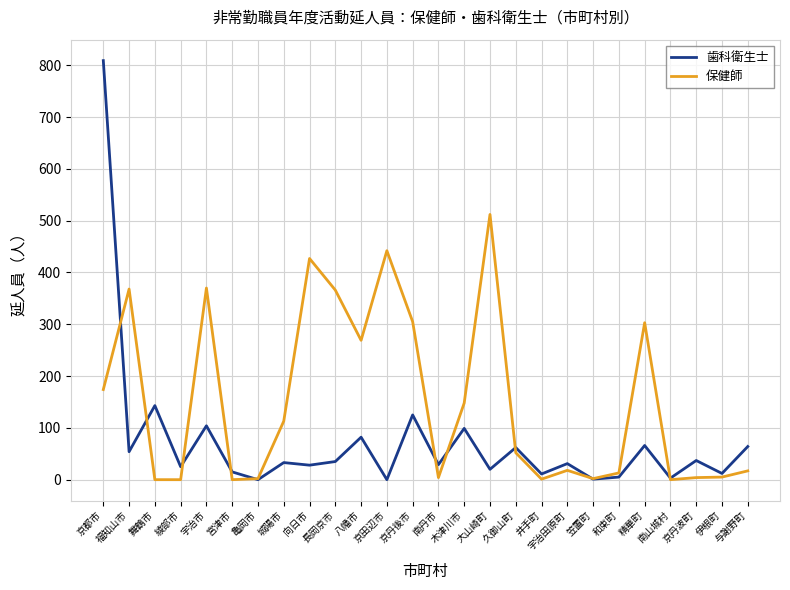

At which label does 保健師 first exceed 52?

京都市